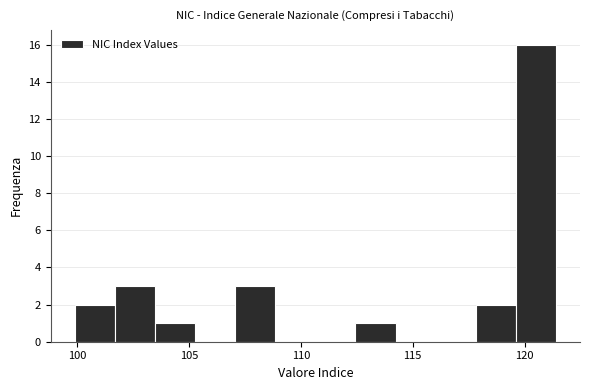

Around what value on the x-axis is the tallest bar? Give the approximate position of its centre, as read against the axis.

120.5